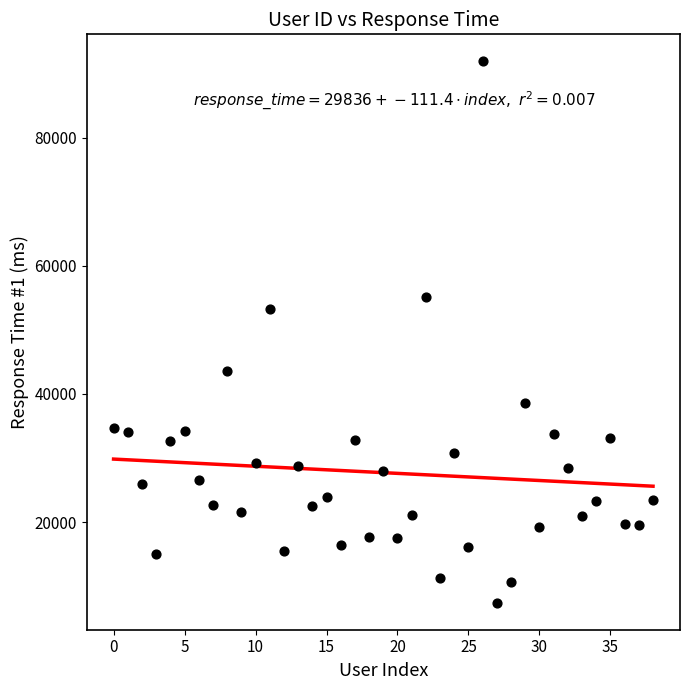

What is the range of Y values (max minus min)?

84447